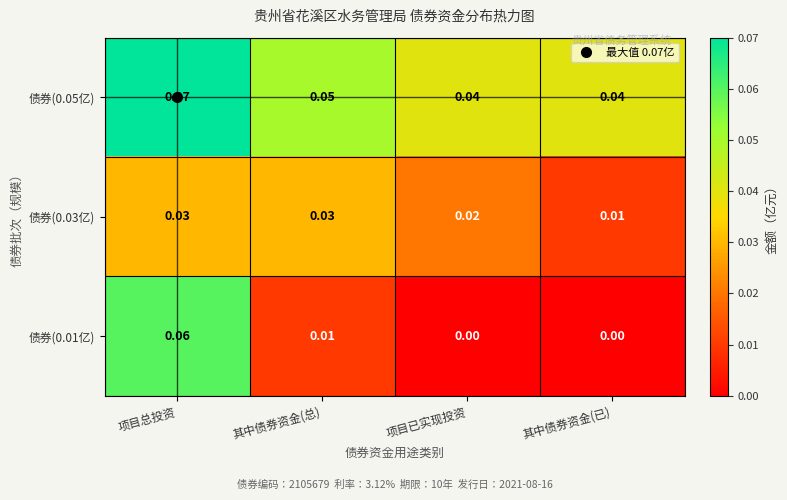

Is the value of 债券(0.03亿) at 其中债券资金(已) greater than the value of 债券(0.01亿) at 项目总投资?

No